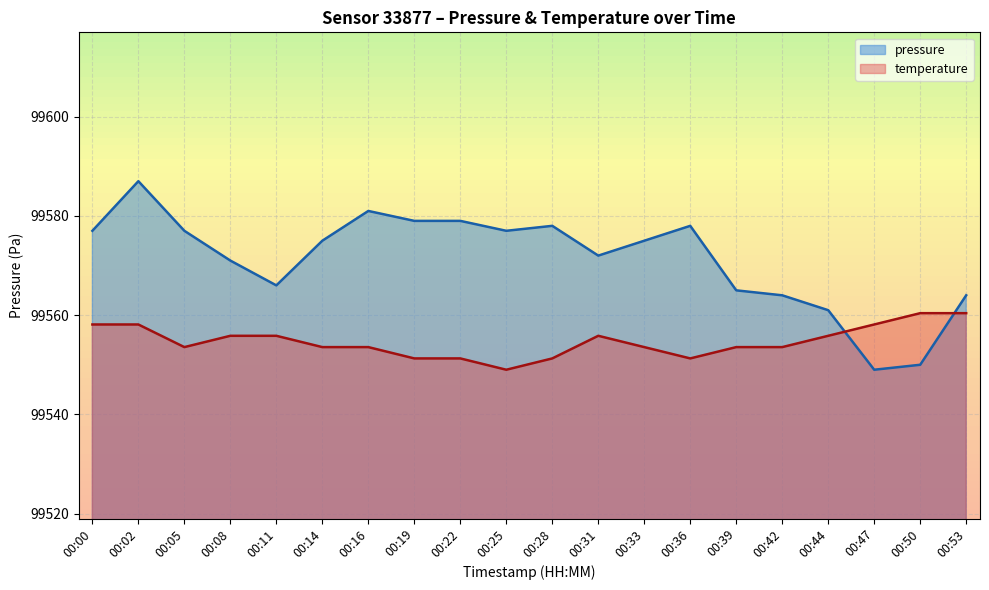

Rank the categories by pressure value from lowest to highest.

00:47, 00:50, 00:44, 00:42, 00:53, 00:39, 00:11, 00:08, 00:31, 00:14, 00:33, 00:00, 00:05, 00:25, 00:28, 00:36, 00:19, 00:22, 00:16, 00:02